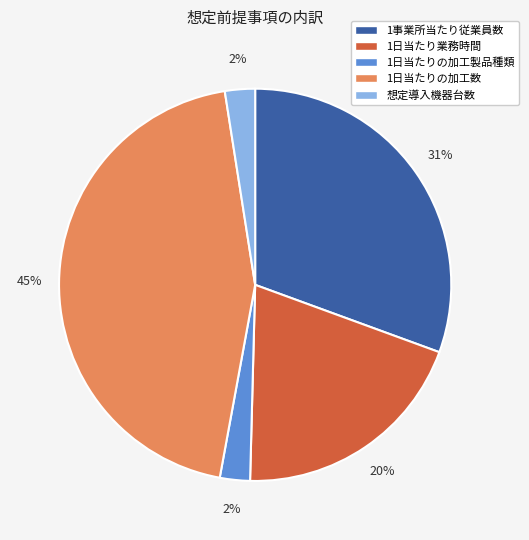

Approximately how many times larger is the value at 1日当たりの加工製品種類 compared to 1事業所当たり従業員数?

0.1